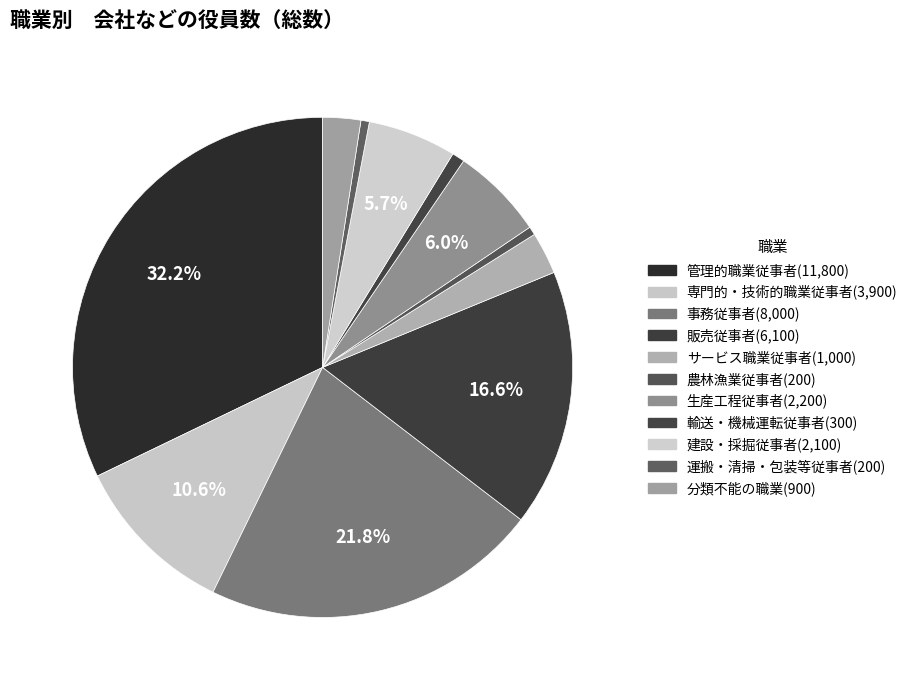

How many segments does this pie chart have?

11